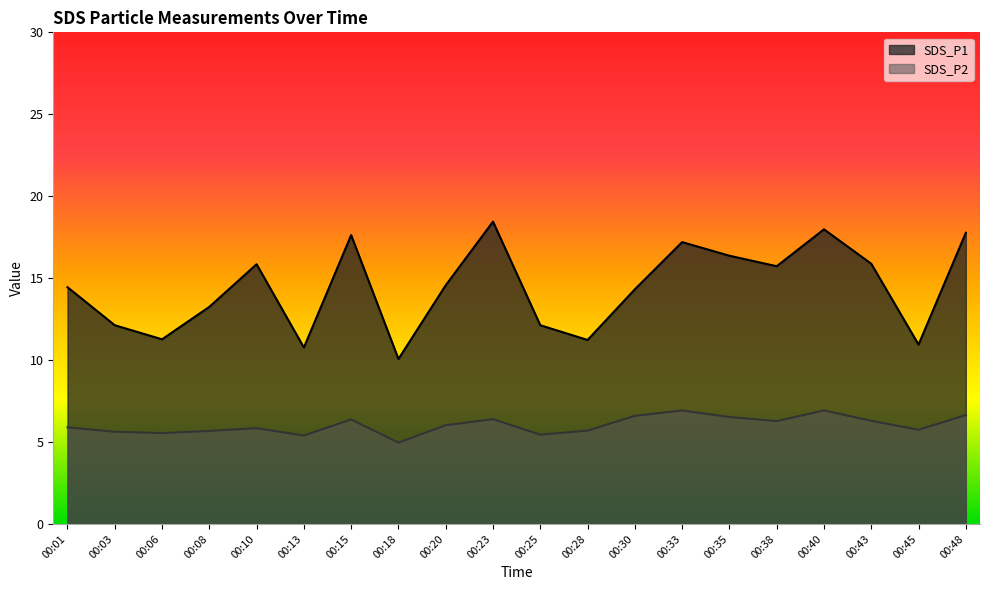

True or false: SDS_P1 and SDS_P2 cross at least once.

False